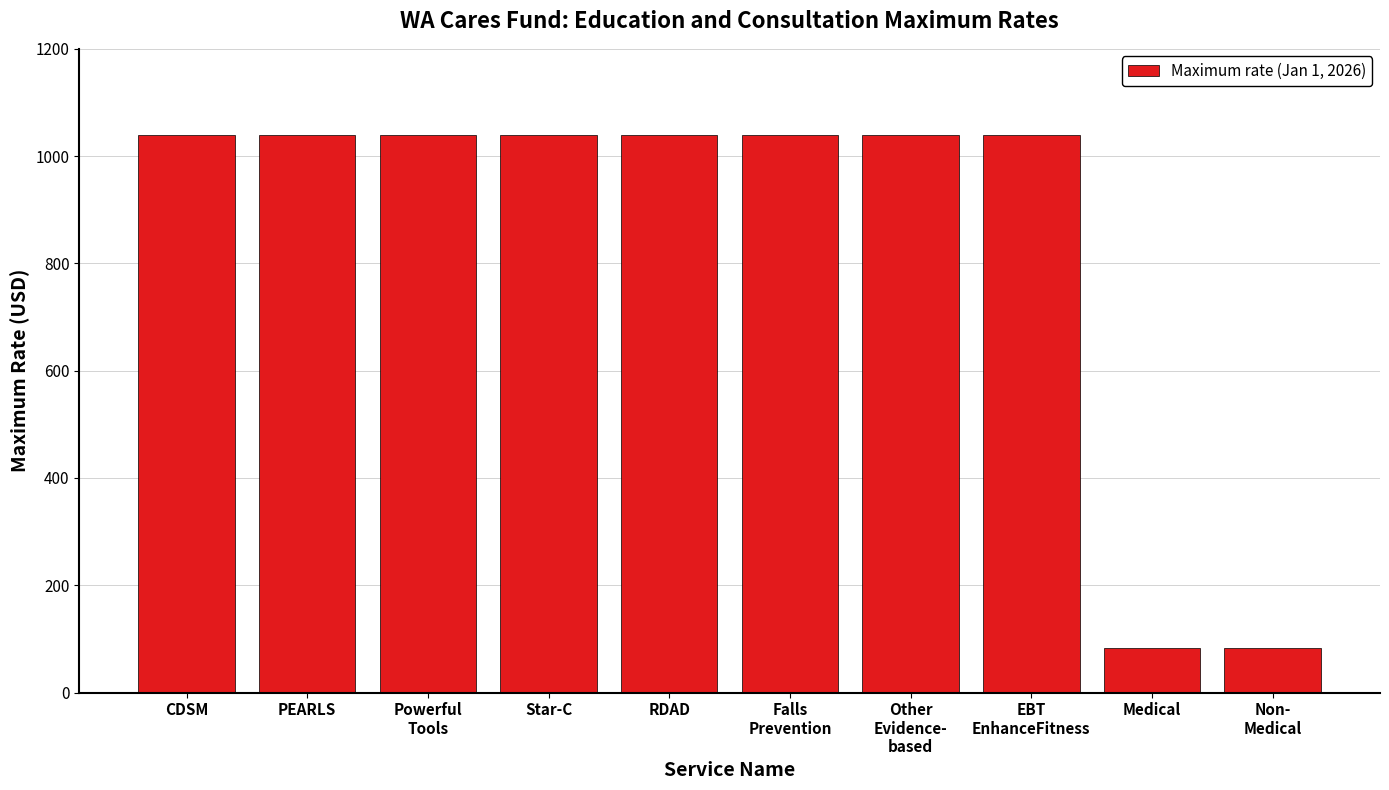

Which has a higher value, Medical or EBT
EnhanceFitness?

EBT
EnhanceFitness